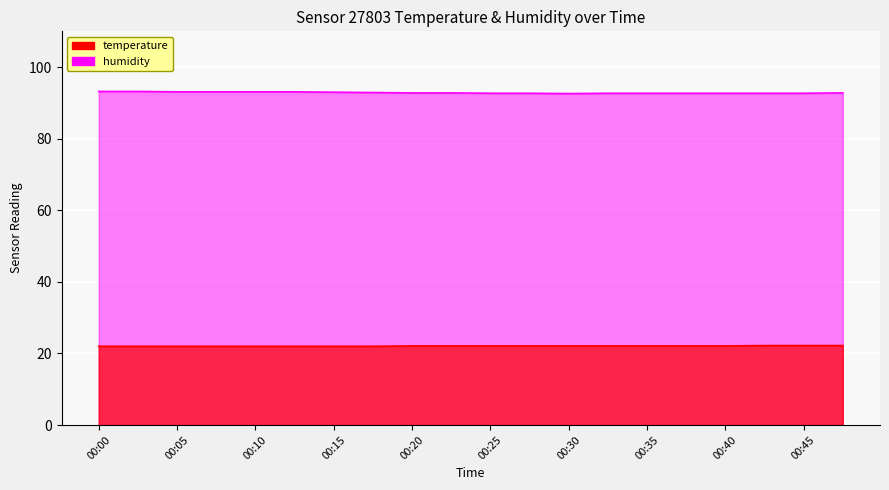

True or false: humidity and temperature cross at least once.

False